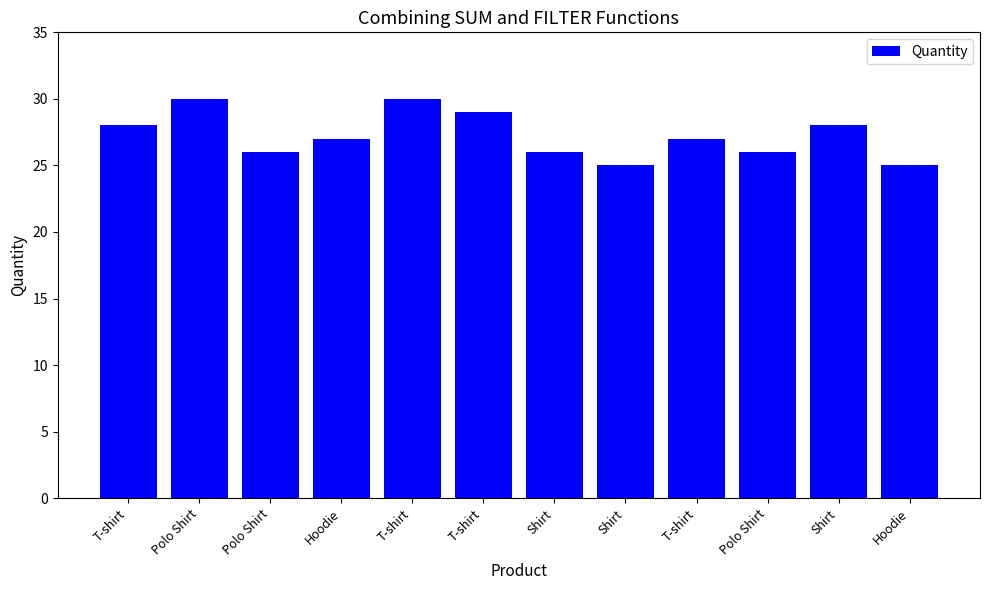

Does the chart contain any negative values?

No